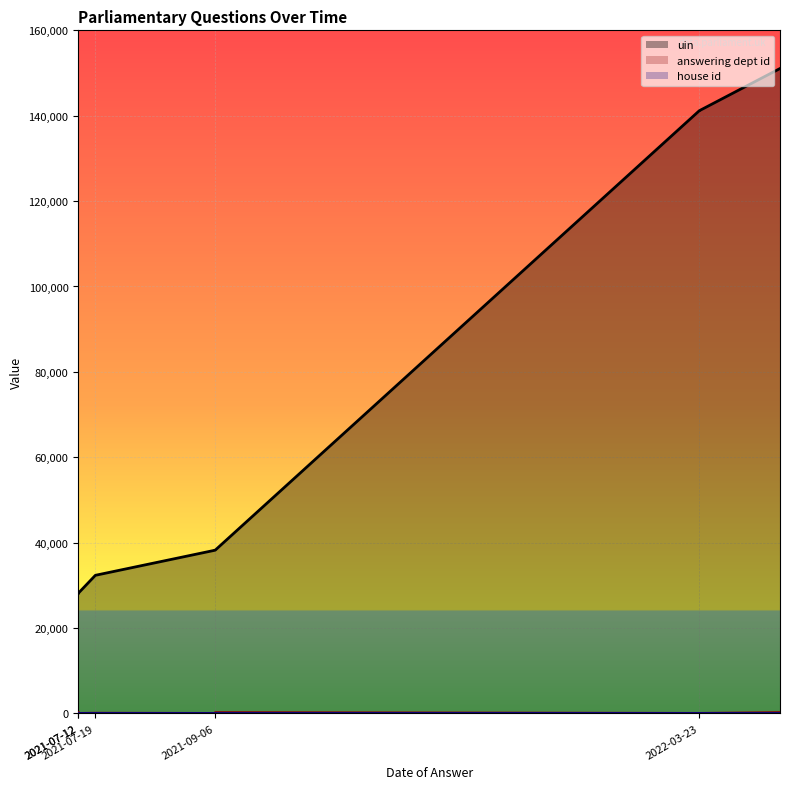

Reading left to right, extract all data points from this chart.

uin: 28142	28143	28144	28145	32352	38235	38236	141171	141172	151054
answering dept id: 208	208	1	7	54	10	201	17	17	201
house id: 1	1	1	1	1	1	1	1	1	1